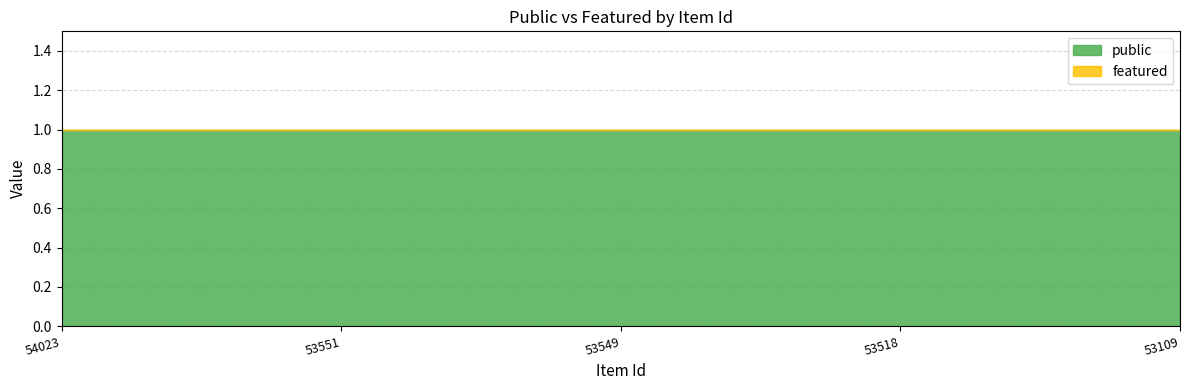

Rank the series by their maximum value, from highest to lowest.

public, featured